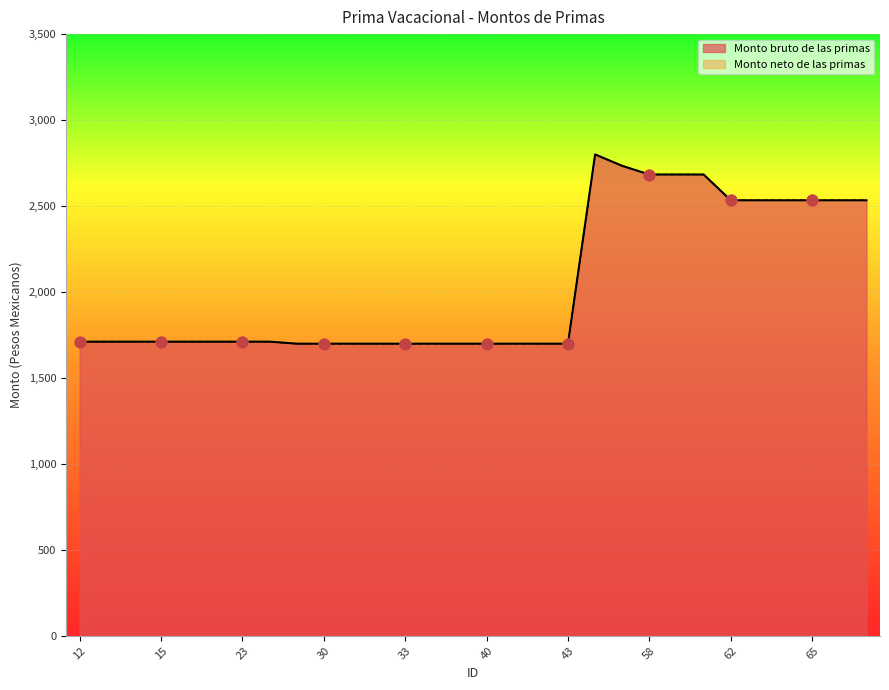

Is the value of Monto neto de las primas at 40 greater than the value of Monto bruto de las primas at 66?

No